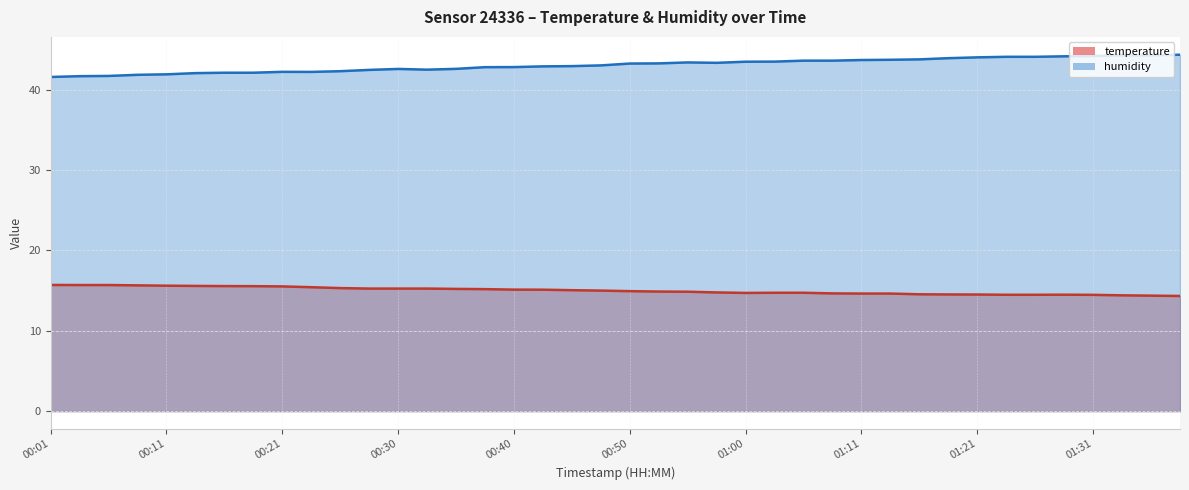

At which category is the sum across all series the highest?

01:33